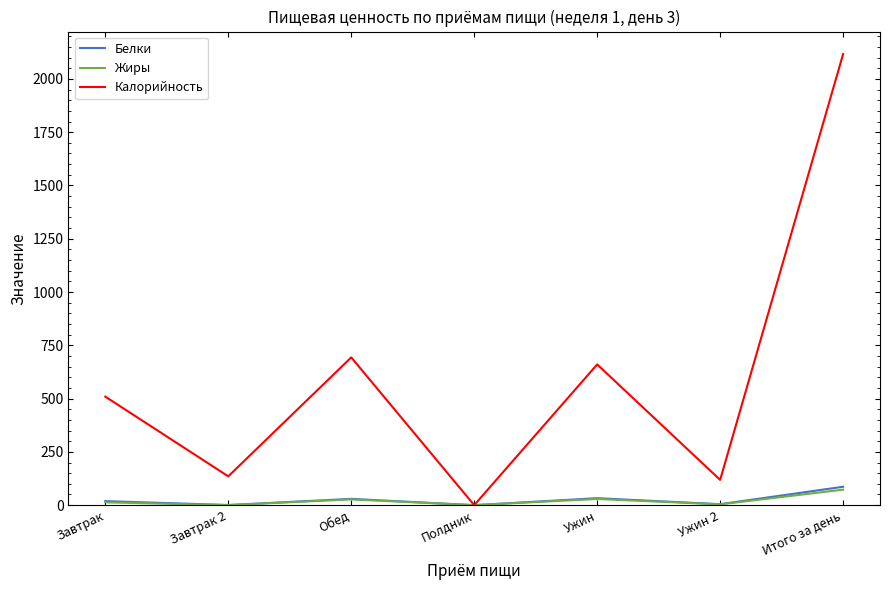

Which category has the highest value across all series?

Итого за день